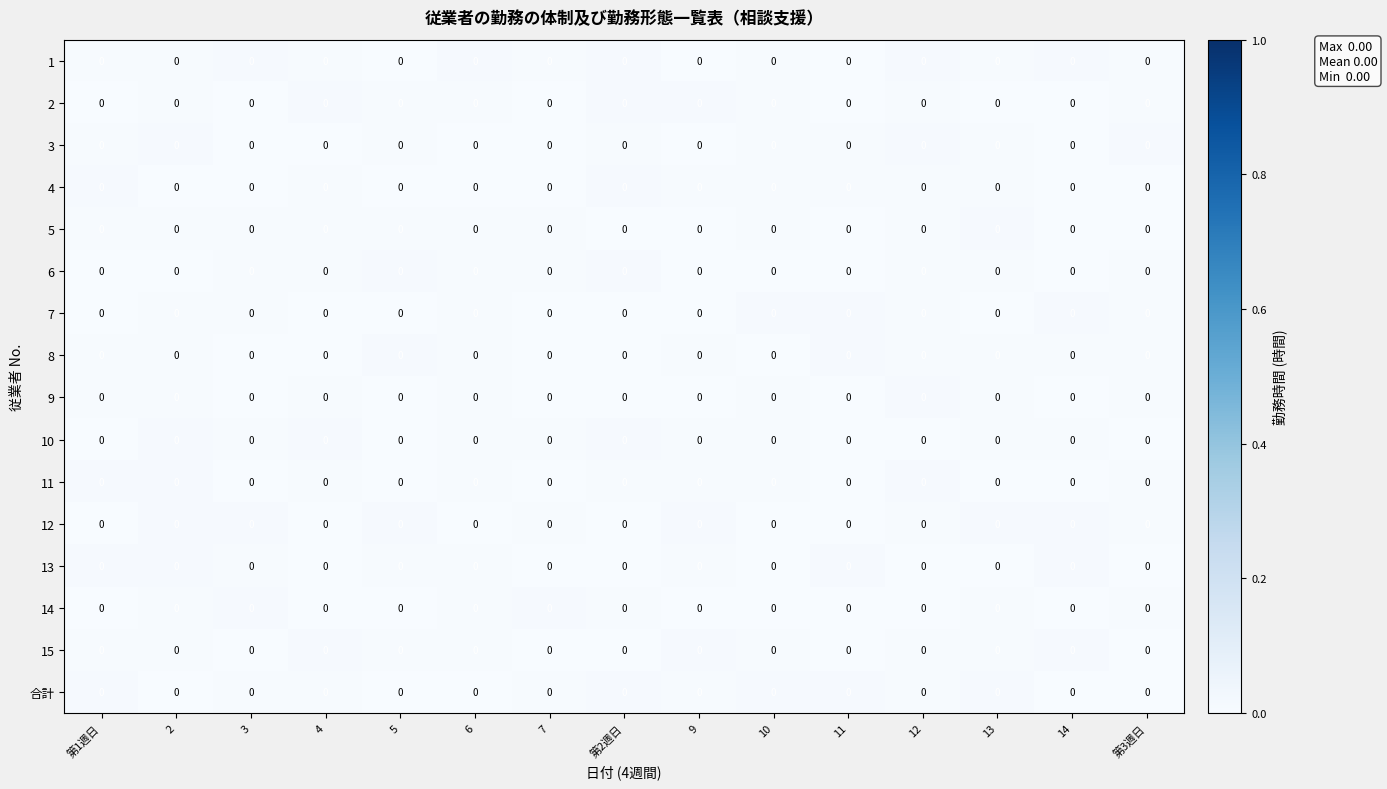

Which series changed the most between 第1週日 and 5?

合計